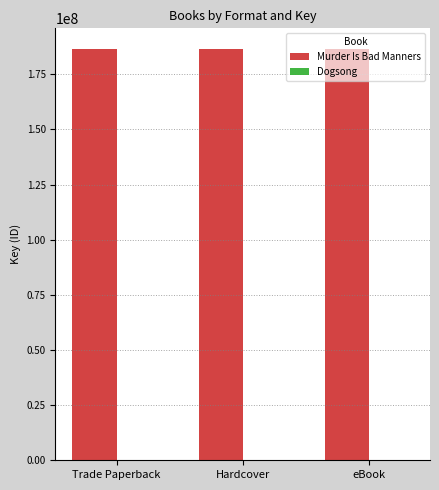

What is the greatest value displayed?

186491381